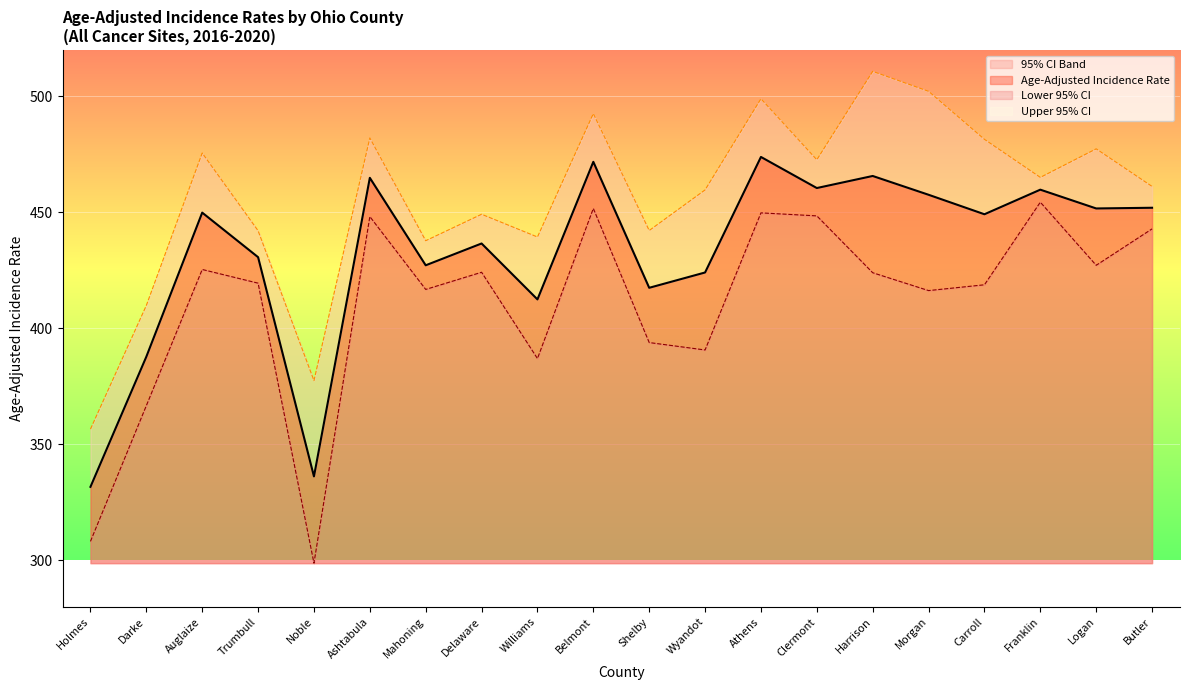

Where is the first local minimum for Lower 95% CI?

Noble